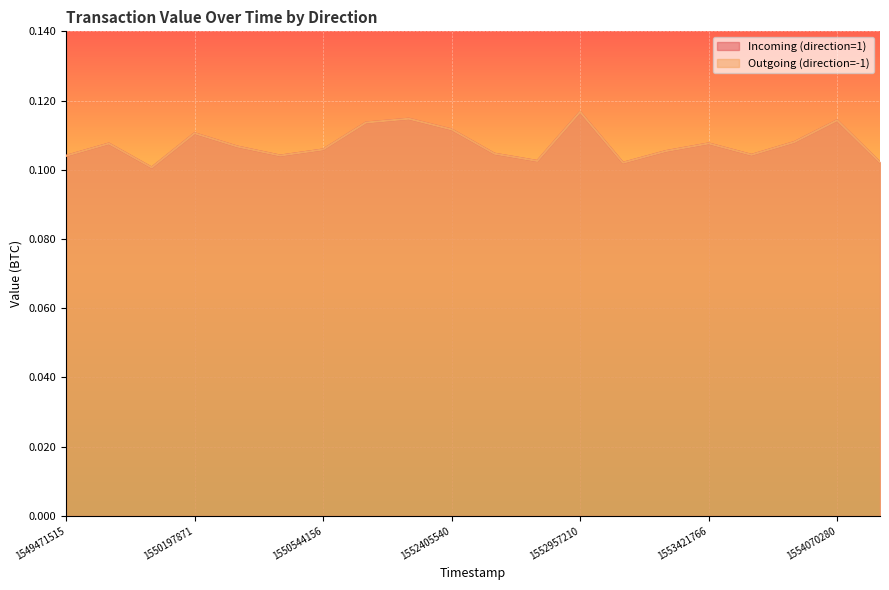

True or false: Outgoing (direction=-1) has more than 2 interior local peaks.

True